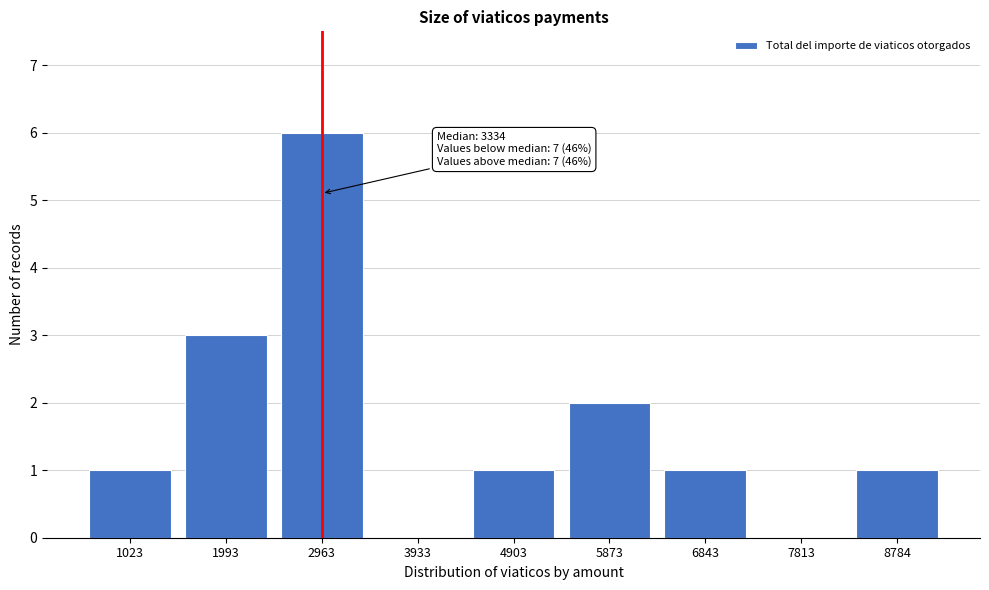

Reading right to left, what are all the values shown in this chart?

8784=1	7813=0	6843=1	5873=2	4903=1	3933=0	2963=6	1993=3	1023=1